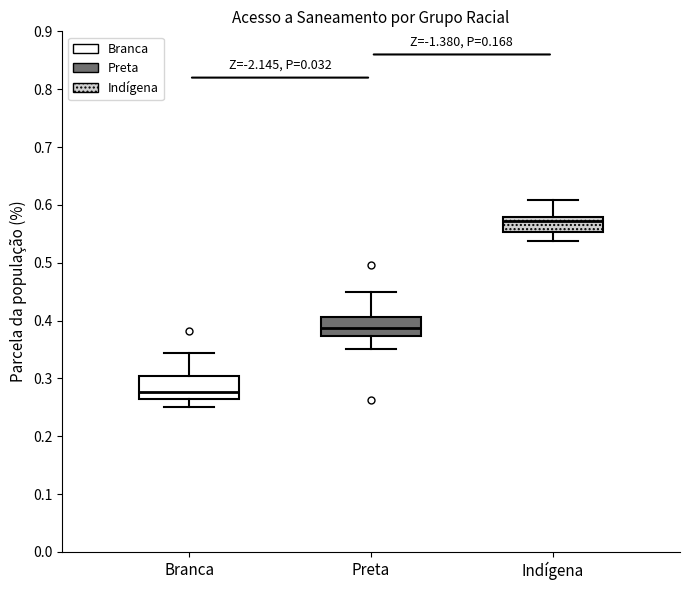

Where does the median line of the box for Branca sit on the y-axis? The values are not printed on the chart, so give them approximately, as read against the axis.

0.28